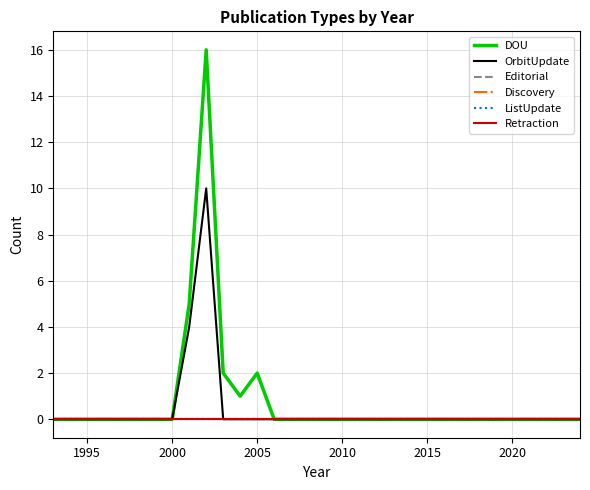

At how many categories does at least one series exceed 13?

1